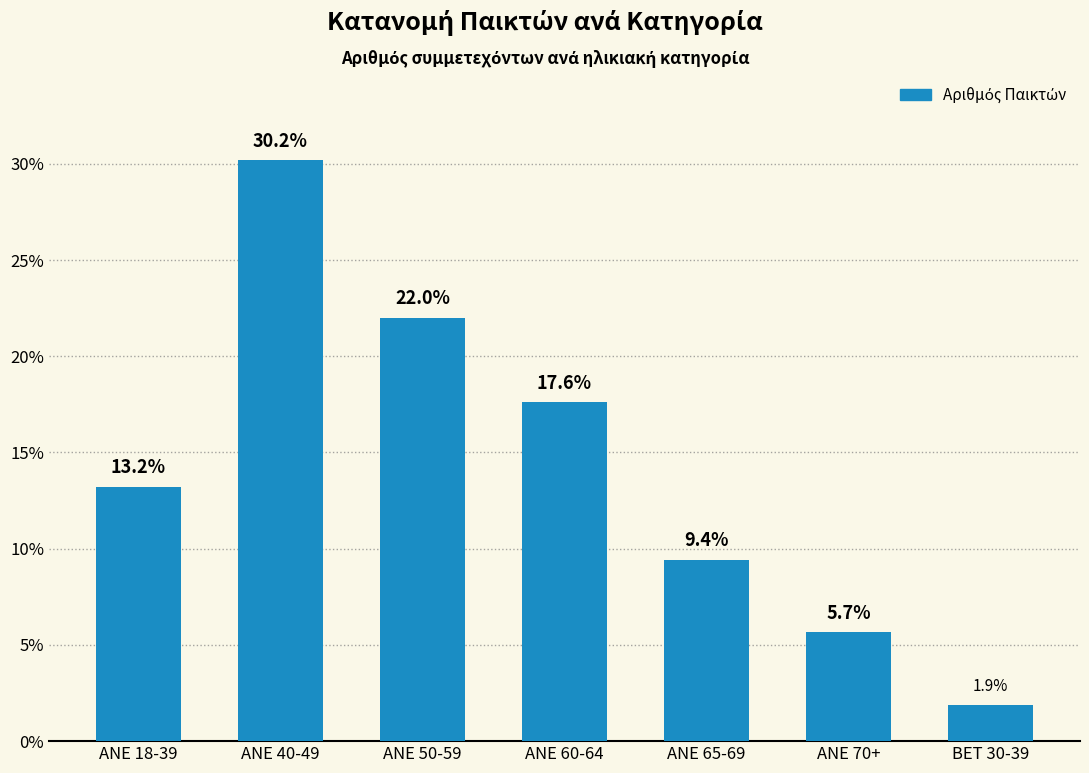

The value at ANE 40-49 is 18.1. True or false?

False